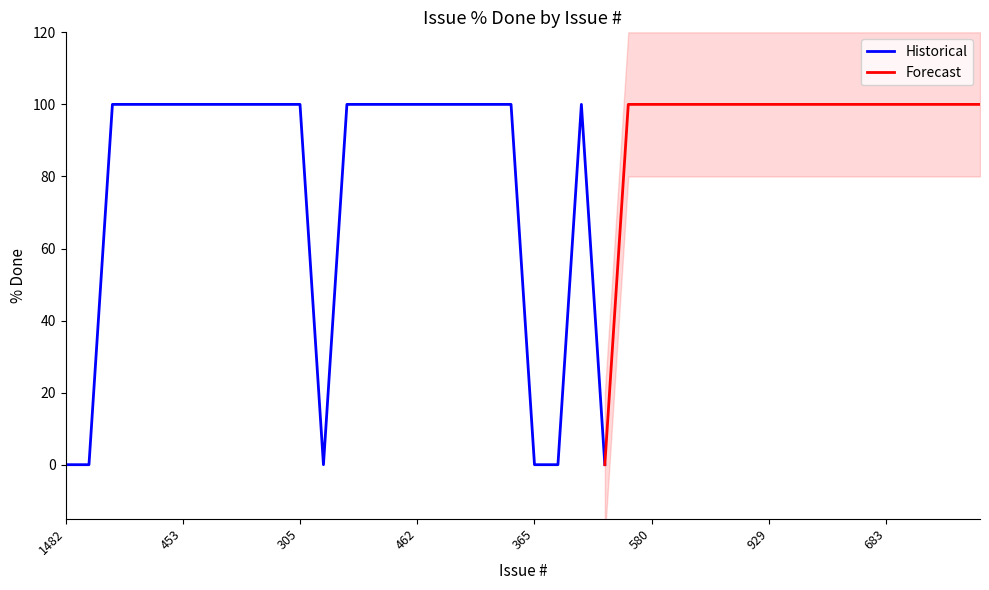

True or false: there are more than 0 points higher than both neighbors.

True